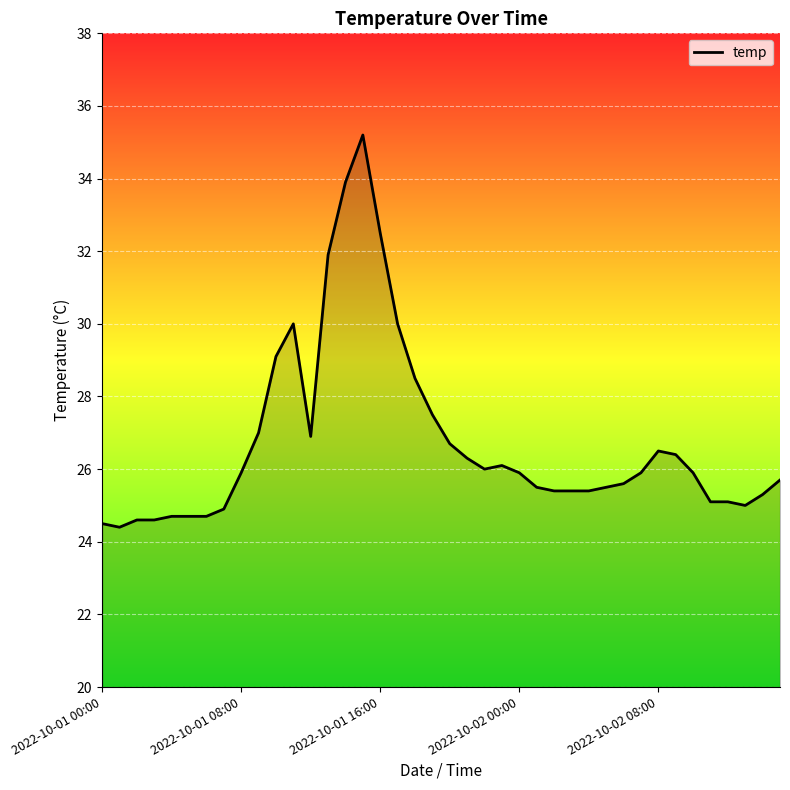

What is the greatest value displayed?

35.2